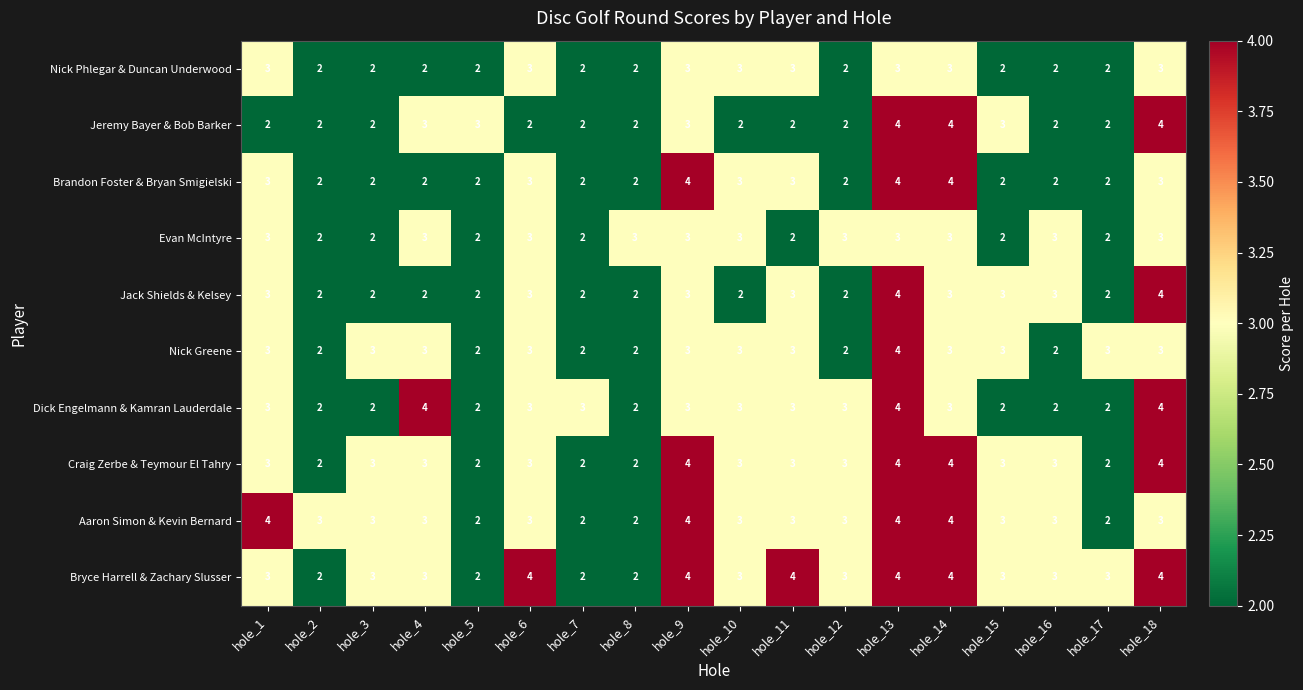

What is the average value of the Dick Engelmann & Kamran Lauderdale series?

3